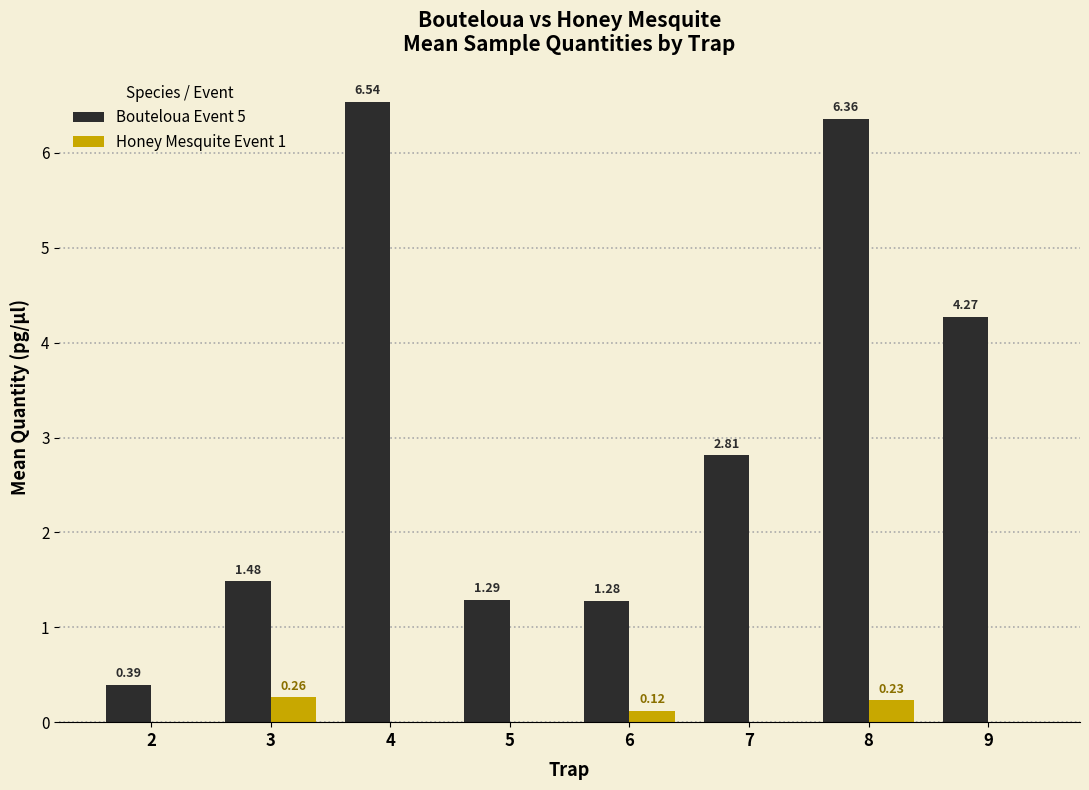

True or false: Bouteloua Event 5 has a value of 2.8 at 7.

True